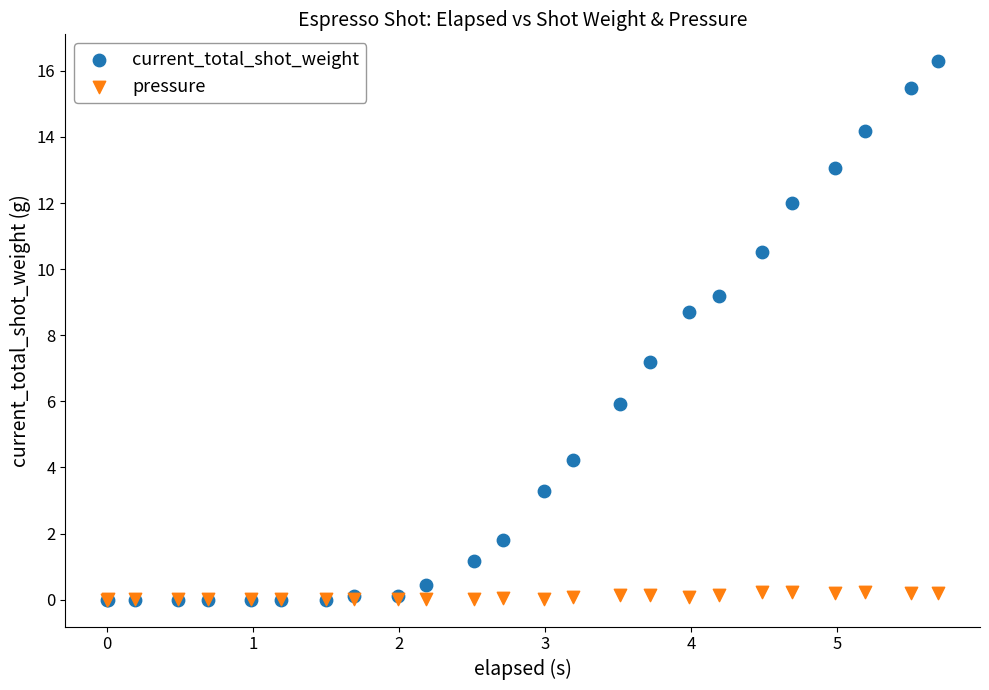

What are all the series names shown in the legend?

current_total_shot_weight, pressure